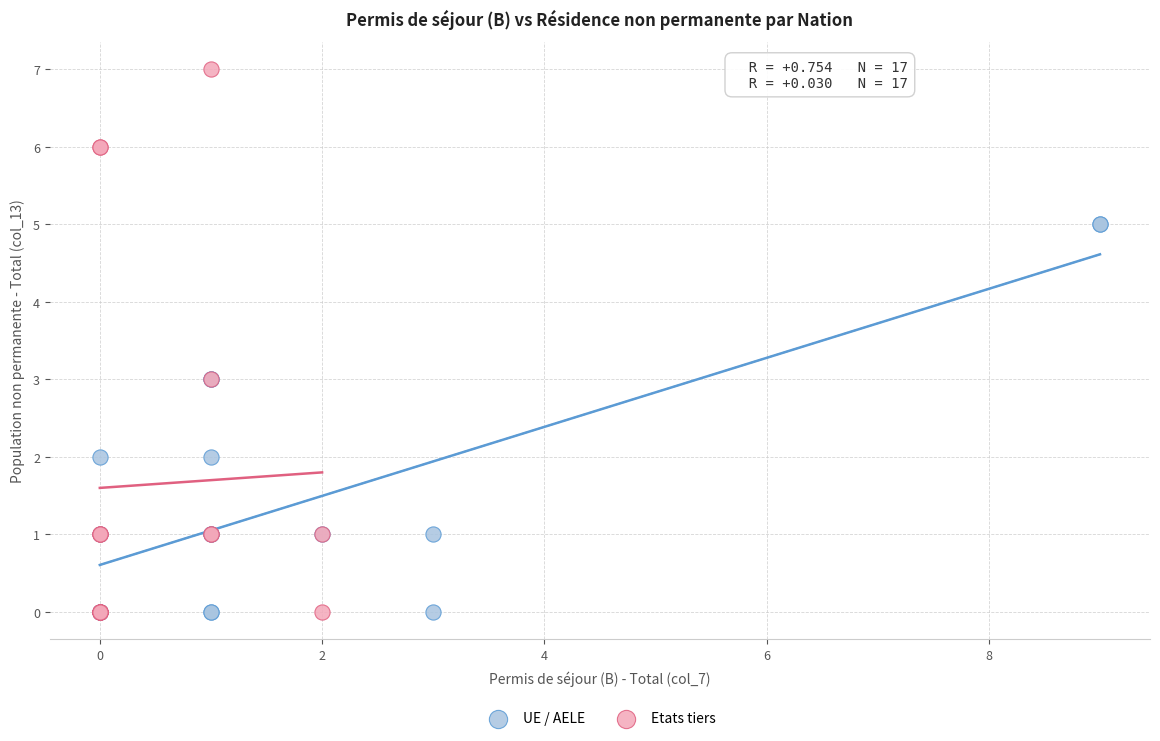

What are all the series names shown in the legend?

UE / AELE, Etats tiers